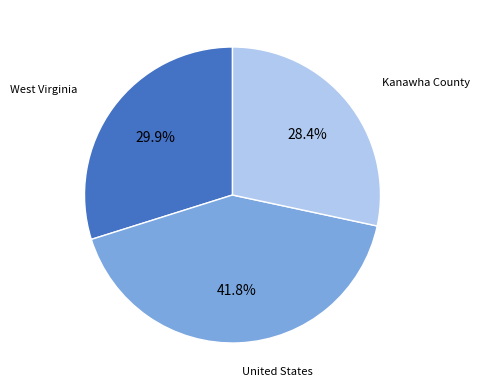

Is there a majority slice in this chart?

No